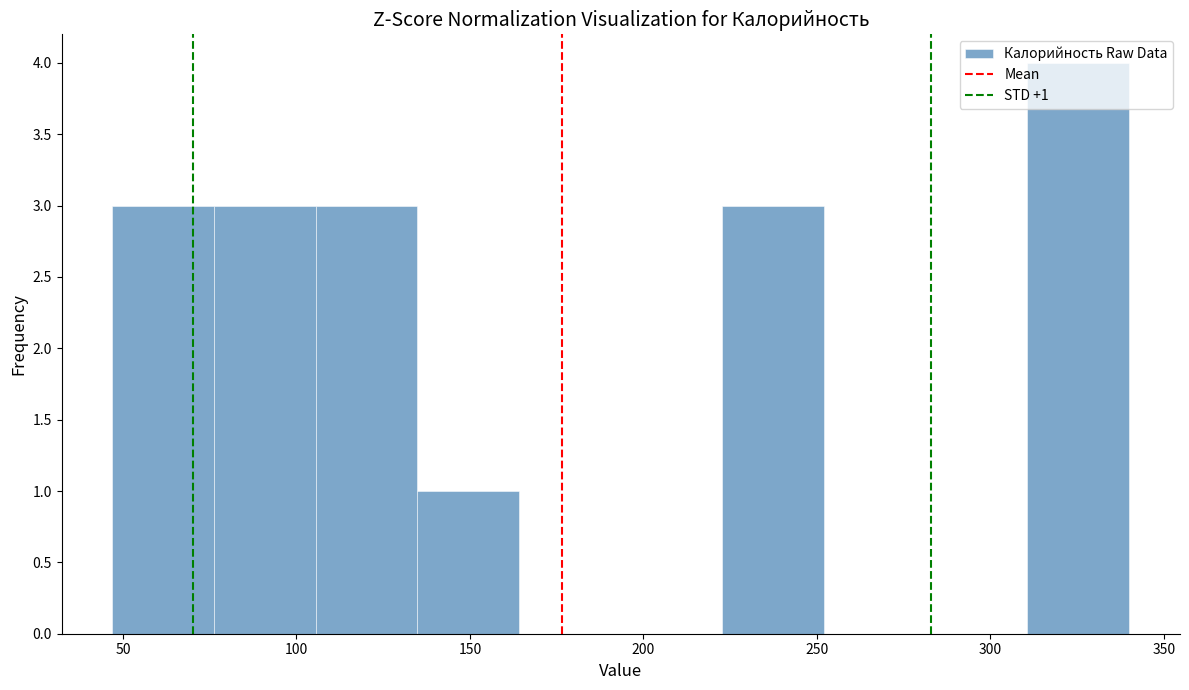

Which range on the x-axis has the tallest bar?

310 to 340